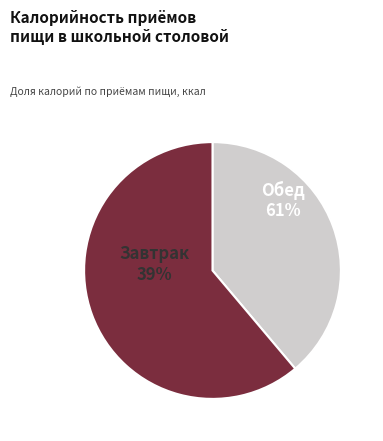

Which category has the biggest portion of the pie?

Обед